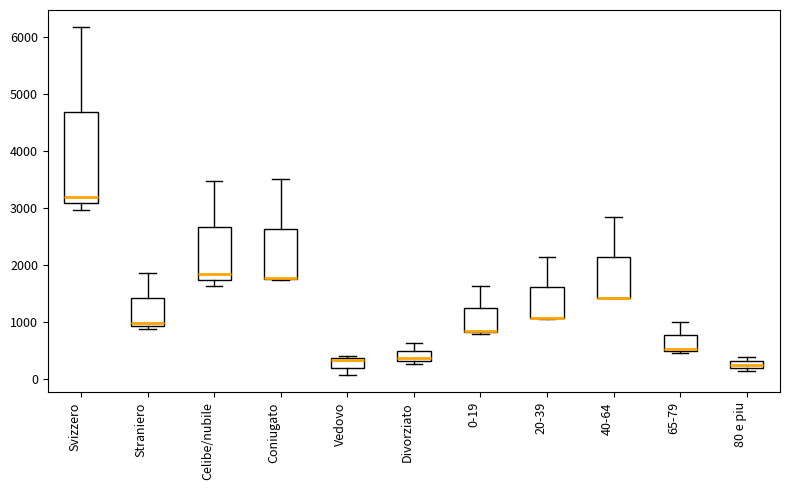

Where is the lower edge of the box for 0-19 on the y-axis? The values are not printed on the chart, so give them approximately, as read against the axis.

800